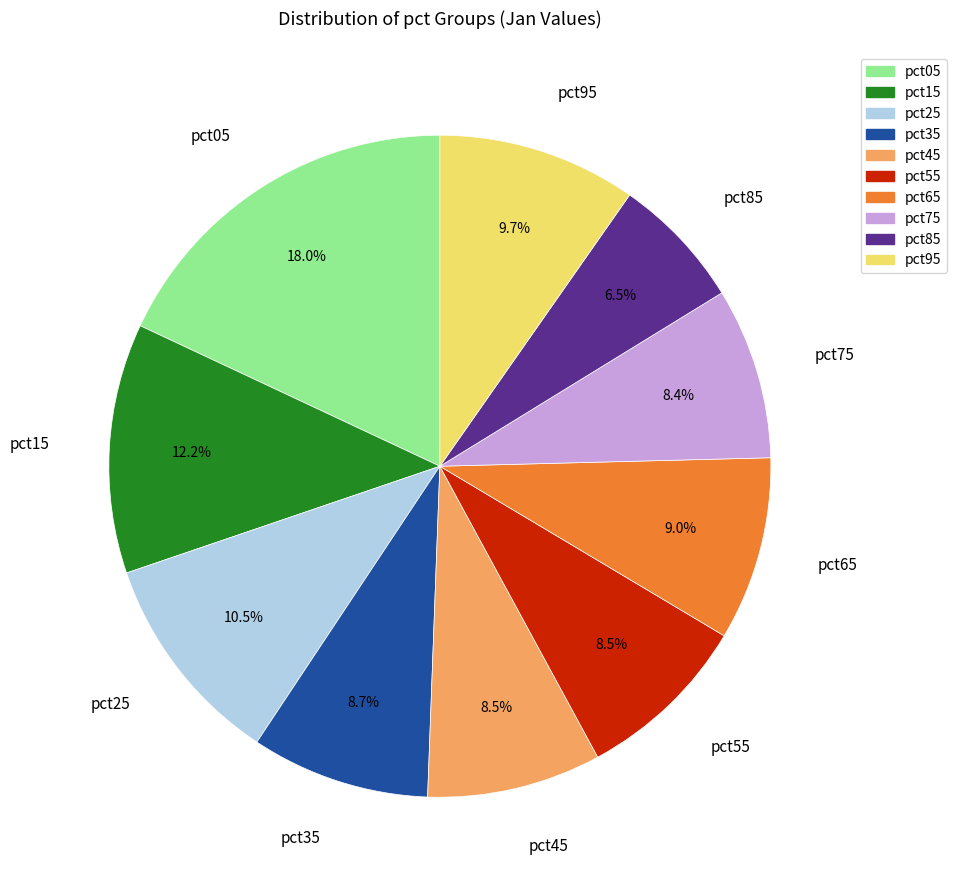

Combined, do pct85 and pct65 account for over 50%?

No